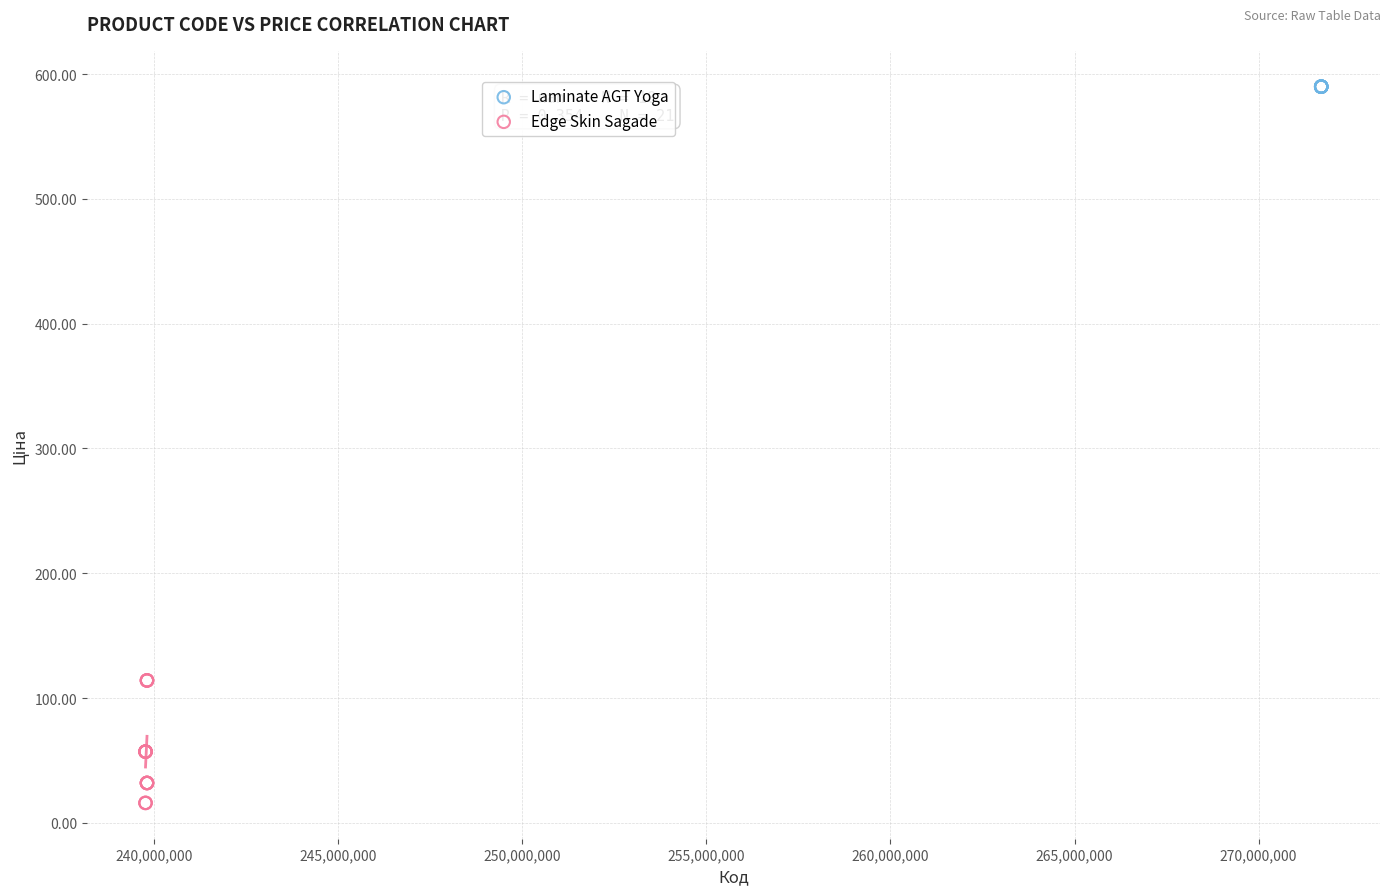

Which series reaches the minimum Y coordinate?

Edge Skin Sagade